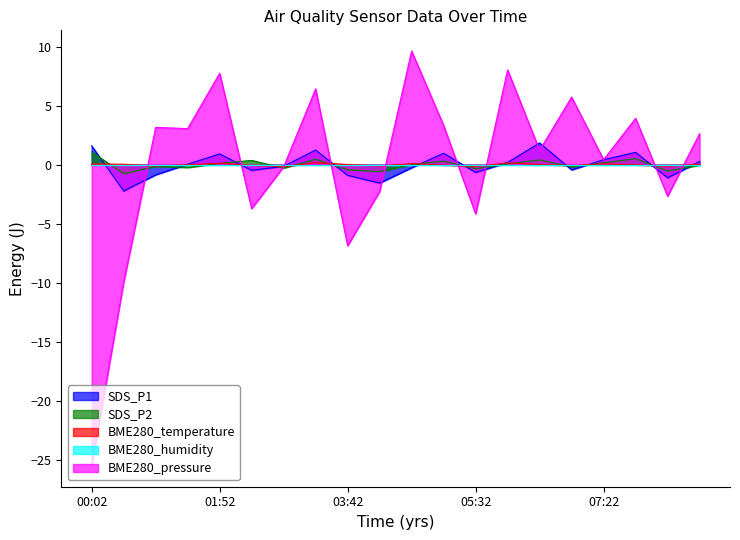

How many lines are shown in the chart?

5